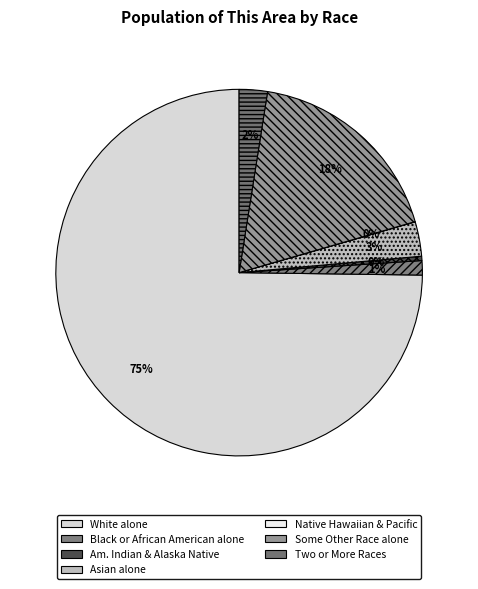

Which category has the smallest portion of the pie?

Native Hawaiian and Other Pacific